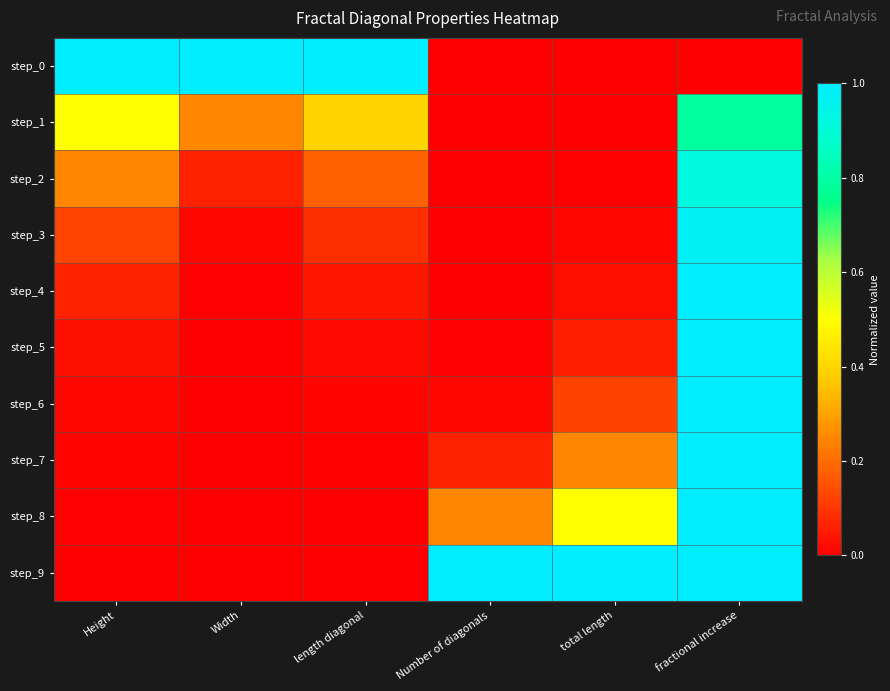

Which label corresponds to the smallest value in the chart?

Number of diagonals